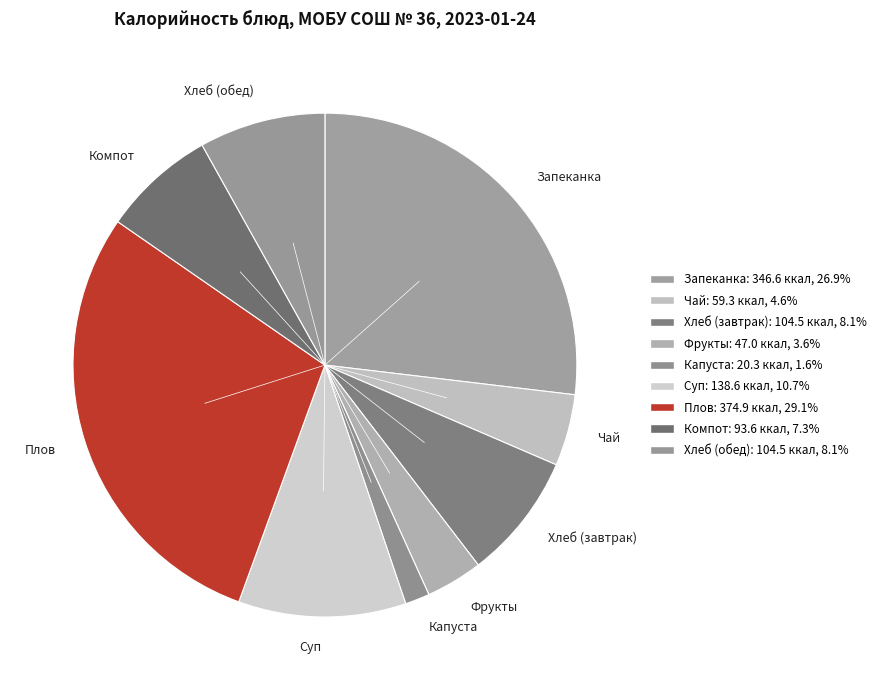

Which category has the smallest portion of the pie?

Капуста